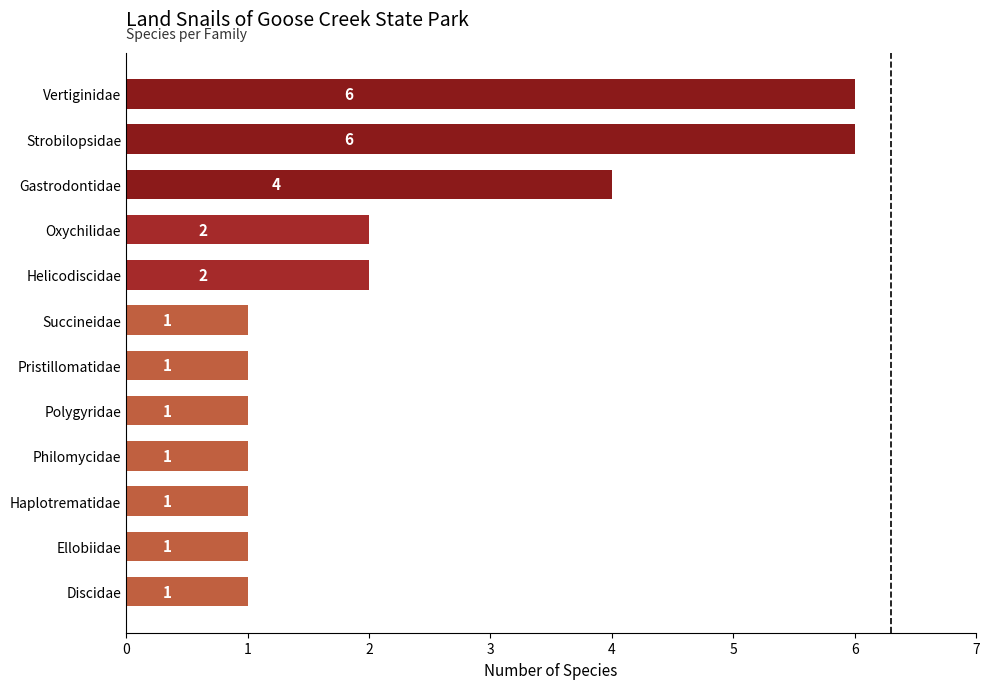

What is the difference between the values at Discidae and Vertiginidae?

5